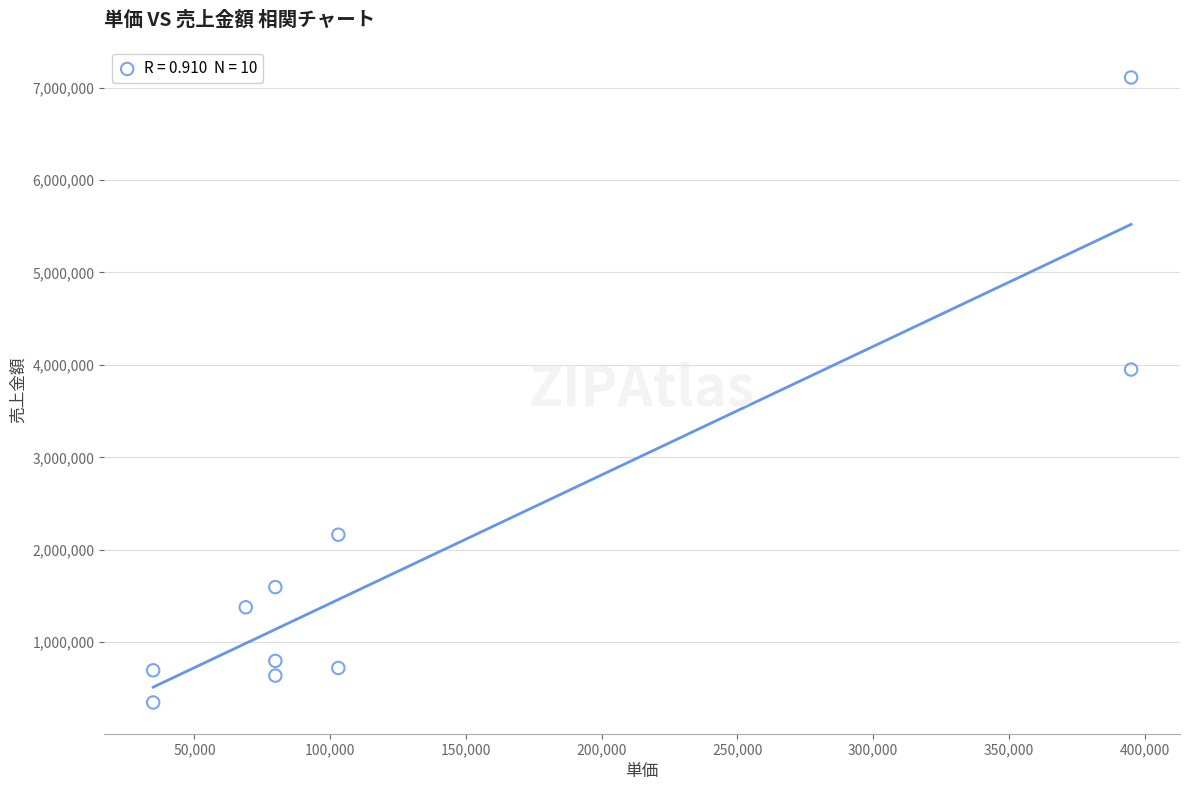

What is the range of X values (max minus min)?

360200